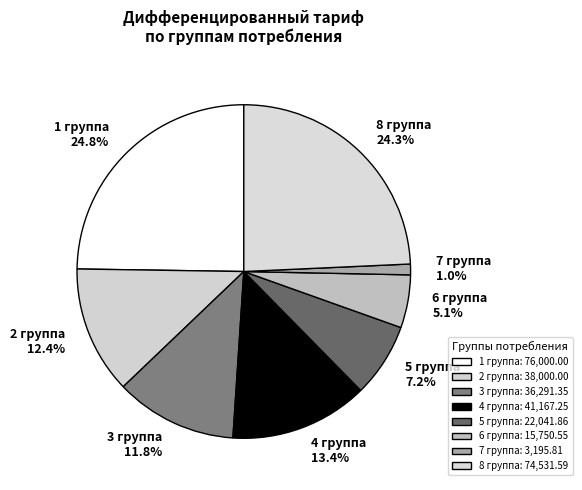

To the nearest percent, what is the difference between the largest and smallest slice percentages?

24%